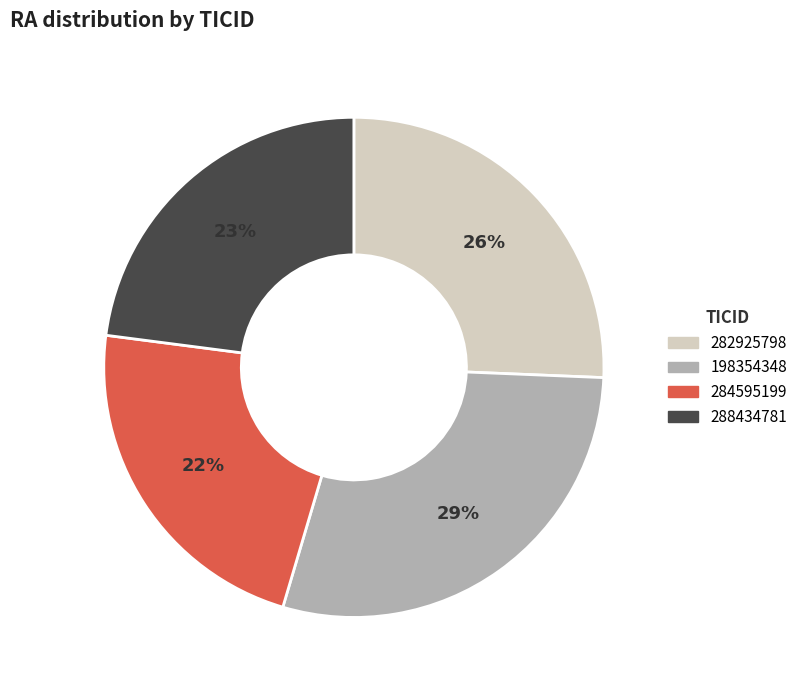

To the nearest percent, what percentage of the pie is 288434781?

23%